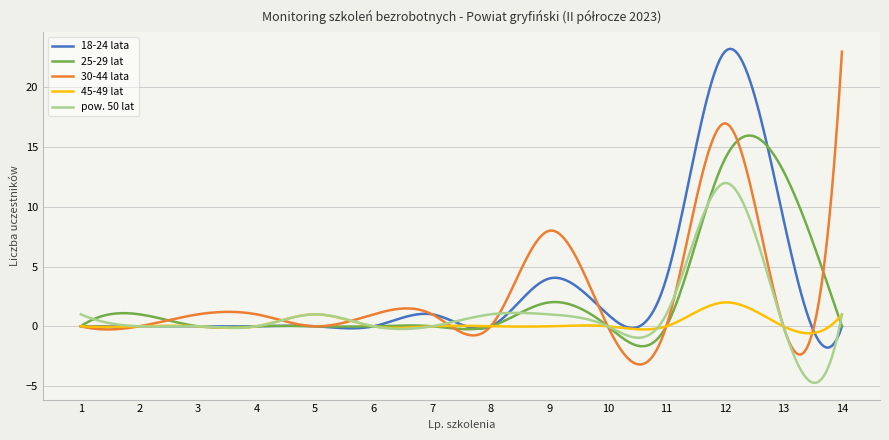

Which series has the widest spread of values?

30-44 lata